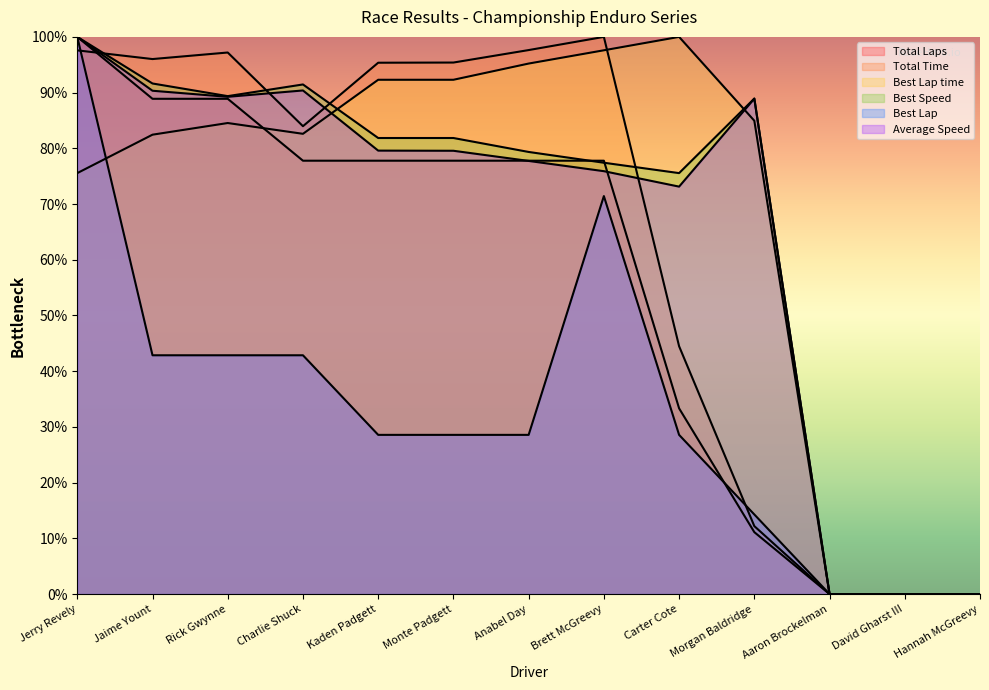

Which series has the largest range (max minus min)?

Total Laps